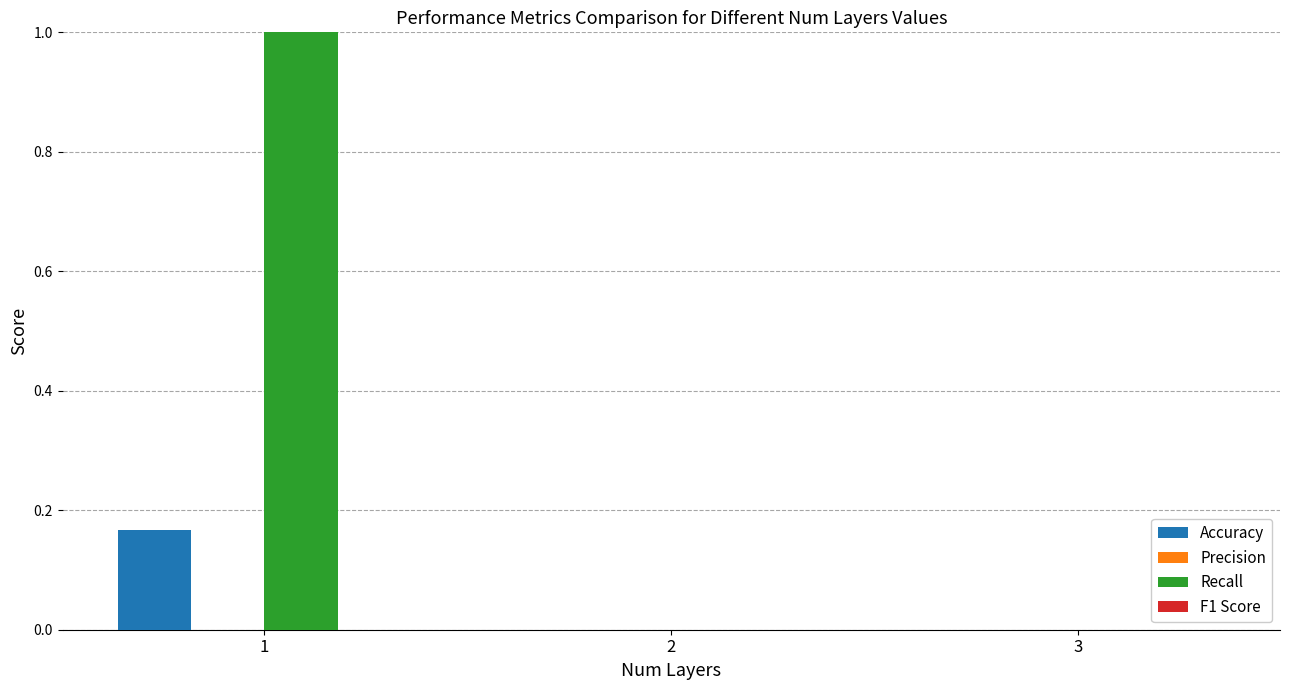

Which series changed the most between 1 and 3?

Recall